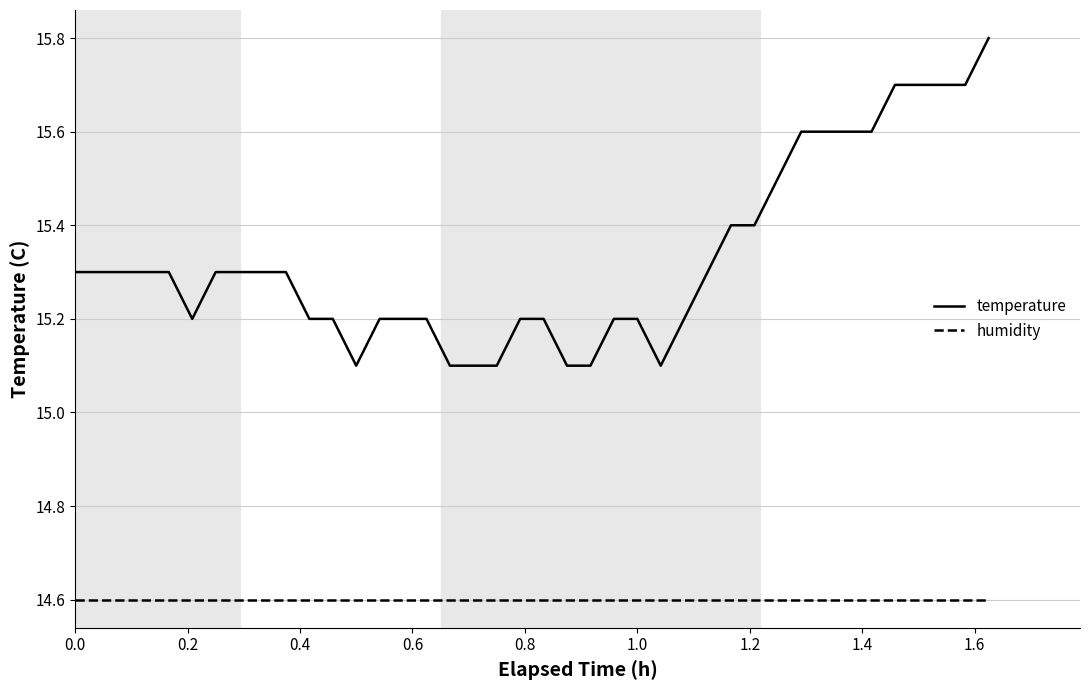

Which series has the largest total across all categories?

temperature